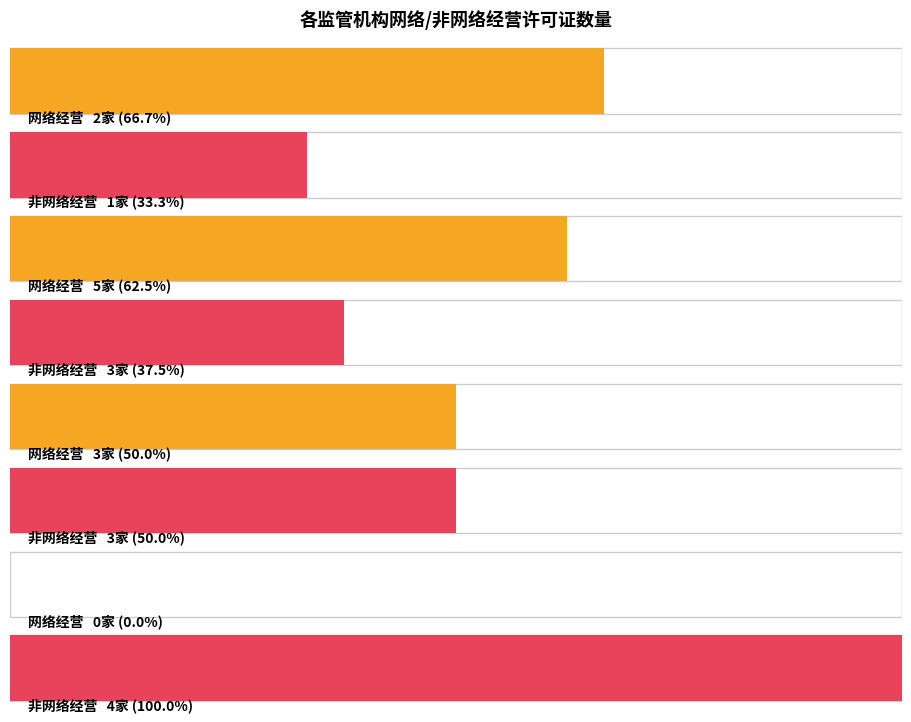

Does the chart contain any negative values?

No